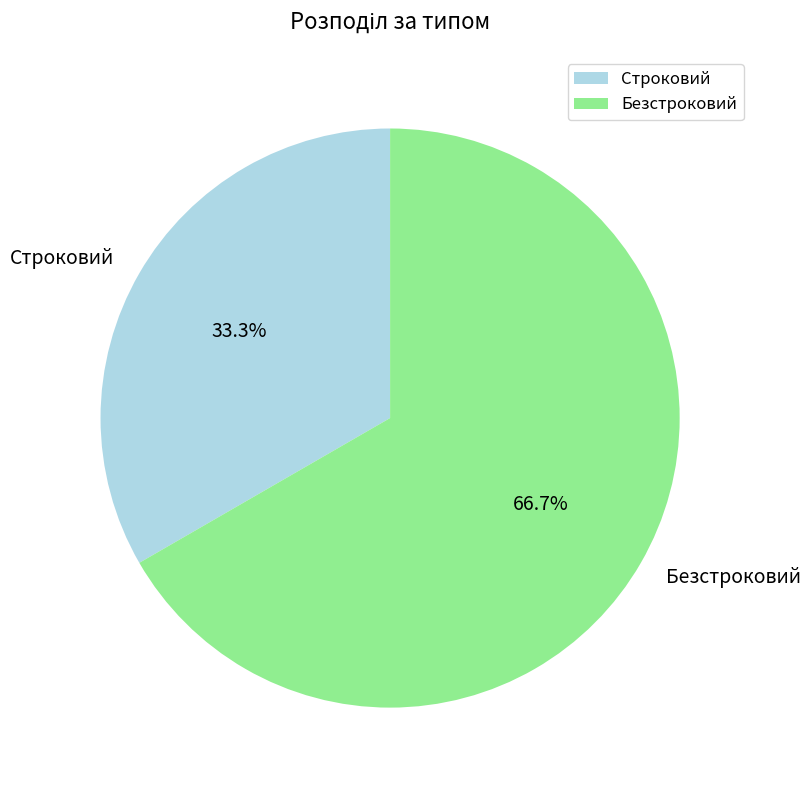

How many slices are in this pie chart?

2